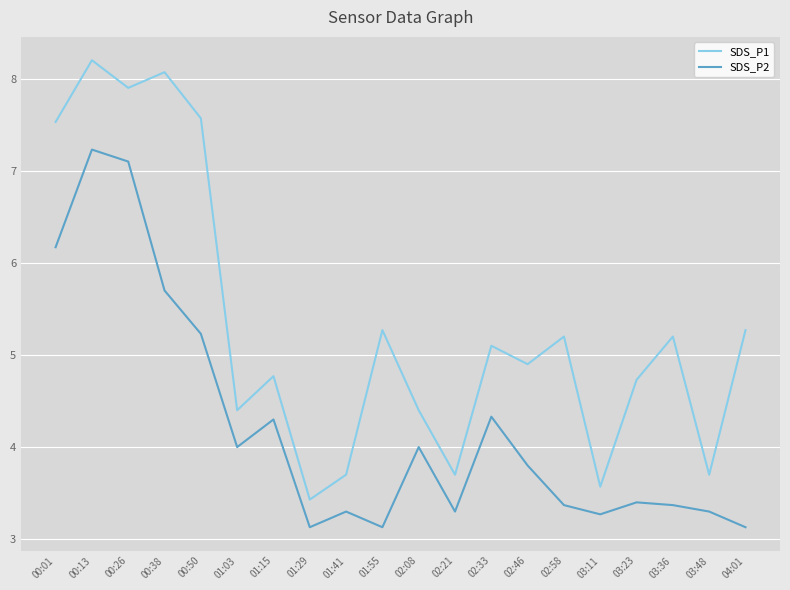

Rank the series at 02:21 from lowest to highest value.

SDS_P2, SDS_P1